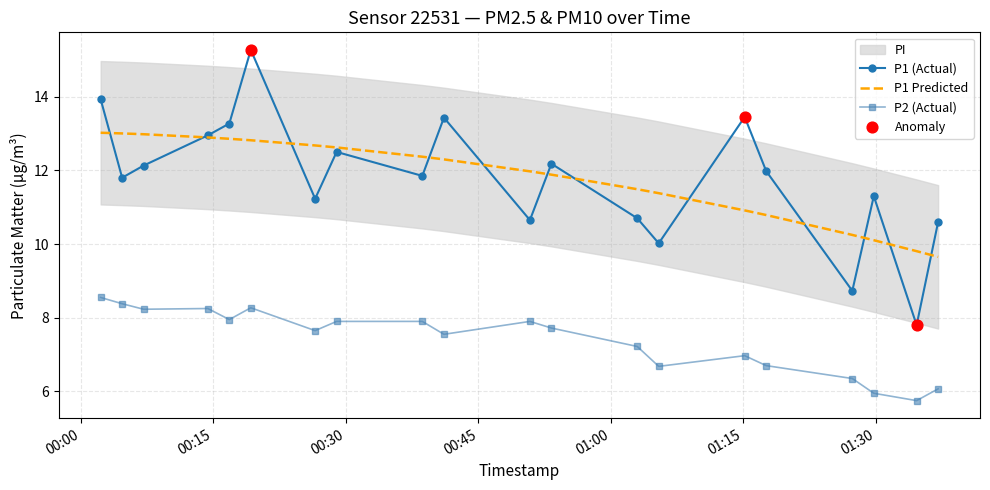

Is the value of P1 at 14 greater than the value of P2 at P1?

Yes